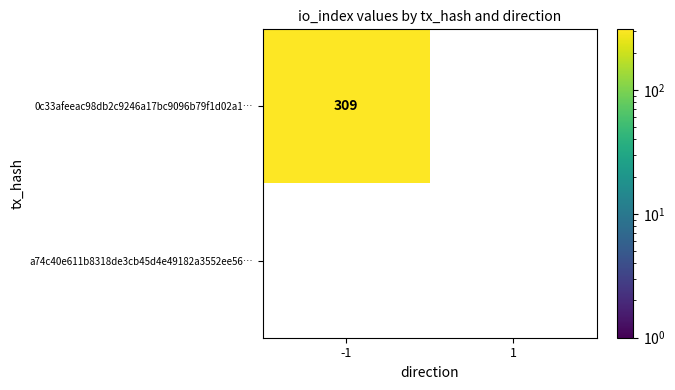

Which series has the largest total across all categories?

0c33afeeac98db2c9246a17bc9096b79f1d02a1